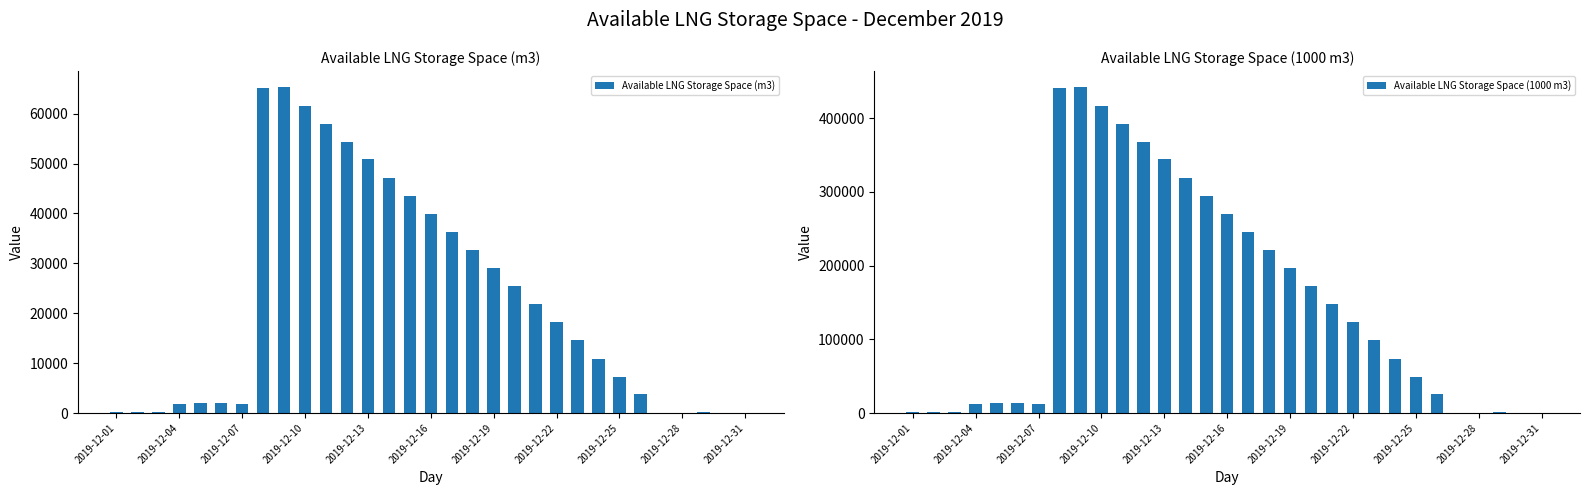

Between 25 and 18, which is larger?

18